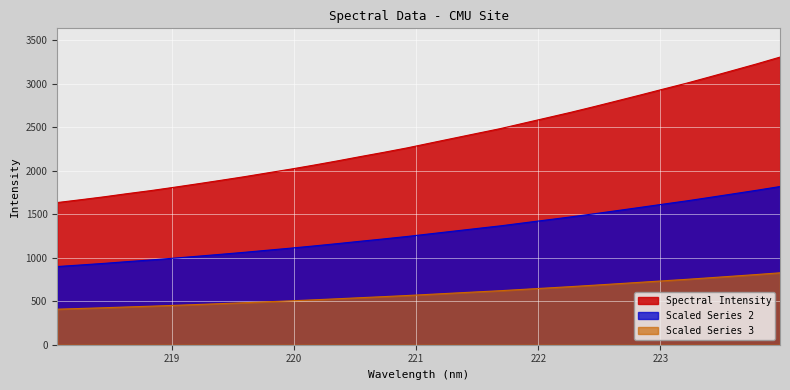

Rank the categories by value from lowest to highest.

218.0596, 218.2508, 218.442, 218.6332, 218.8244, 219.0156, 219.2067, 219.3979, 219.589, 219.7801, 219.9712, 220.1623, 220.3533, 220.5444, 220.7354, 220.9264, 221.1174, 221.3083, 221.4993, 221.6902, 221.8812, 222.0721, 222.263, 222.4538, 222.6447, 222.8355, 223.0264, 223.2172, 223.408, 223.5987, 223.7895, 223.9802